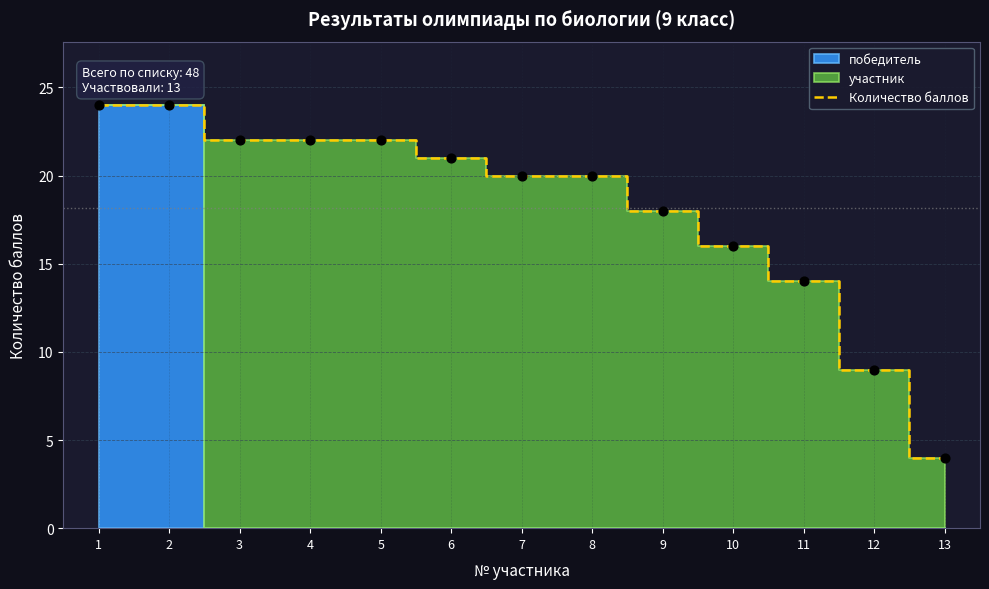

What is the ratio of the value at 7 to the value at 5?

0.9